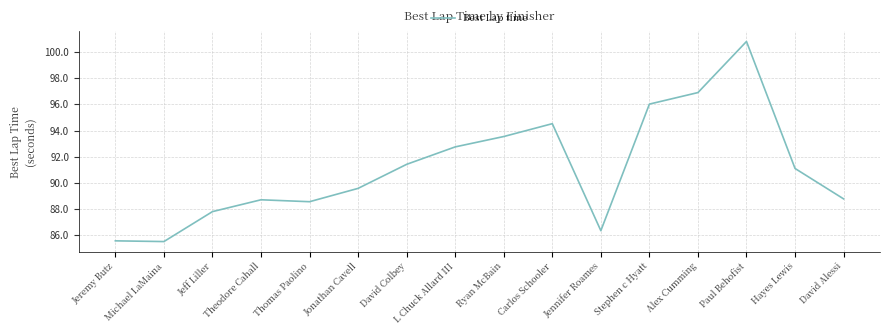

How many series are shown in this chart?

1